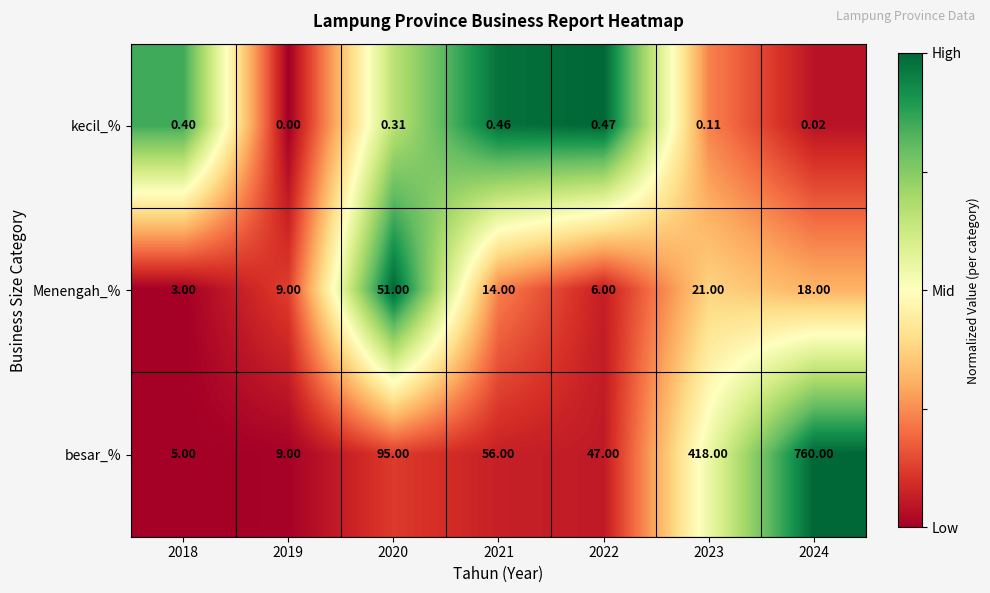

Between 2019 and 2023, which series saw the biggest shift?

besar_%